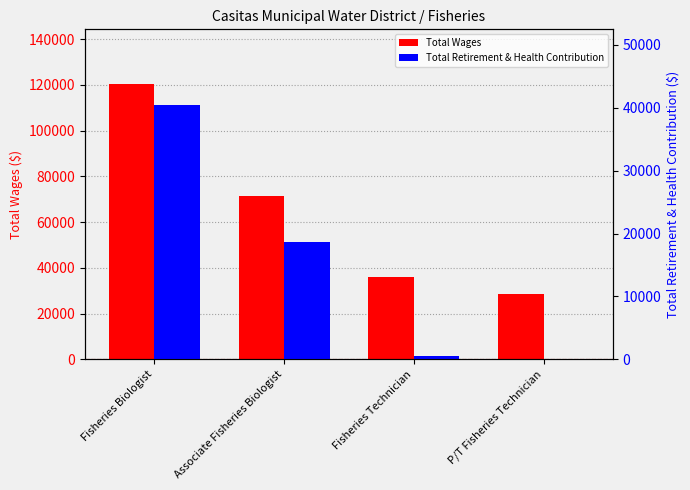

What position from the right is Fisheries Biologist?

4